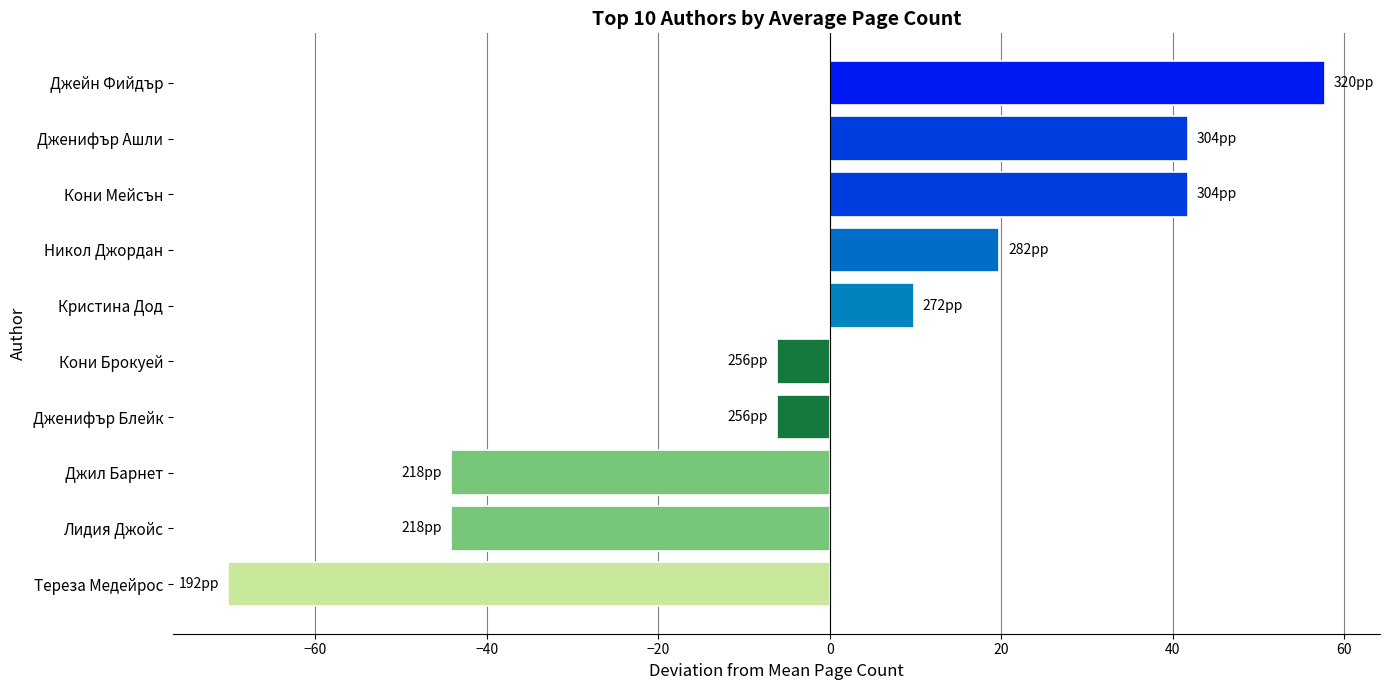

What is the sum of the values at Джил Барнет and Никол Джордан?

-24.4